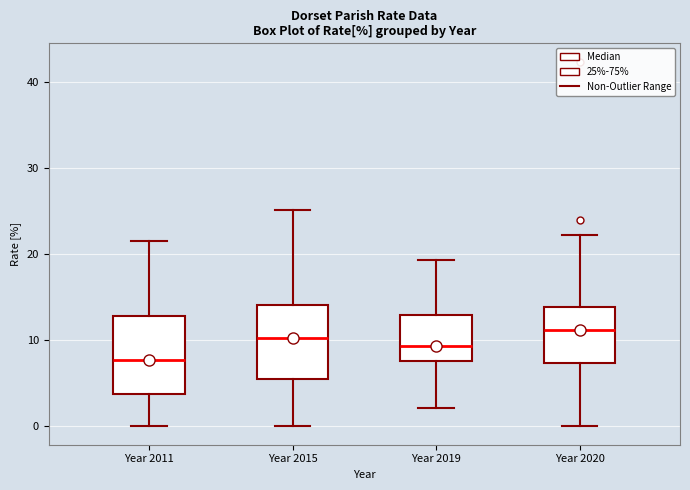

Which box has the lowest median line?

Year 2011